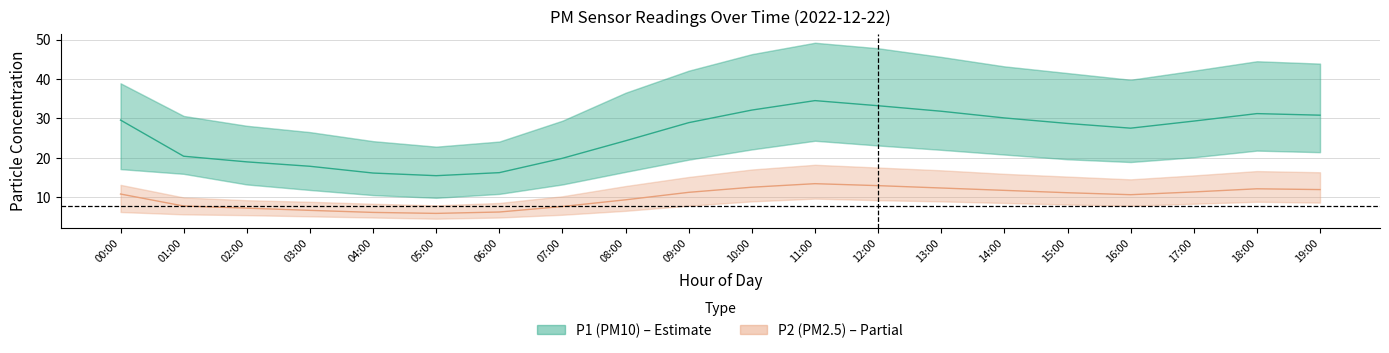

Does the chart have visible grid lines?

Yes